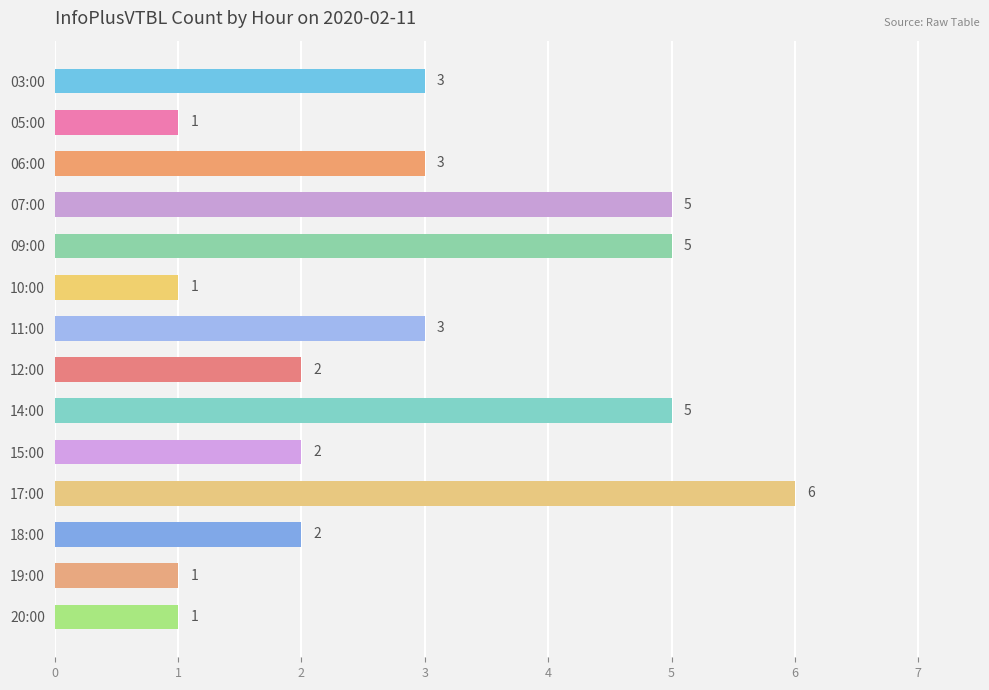

Is it true that the value at 03:00 is 3?

True